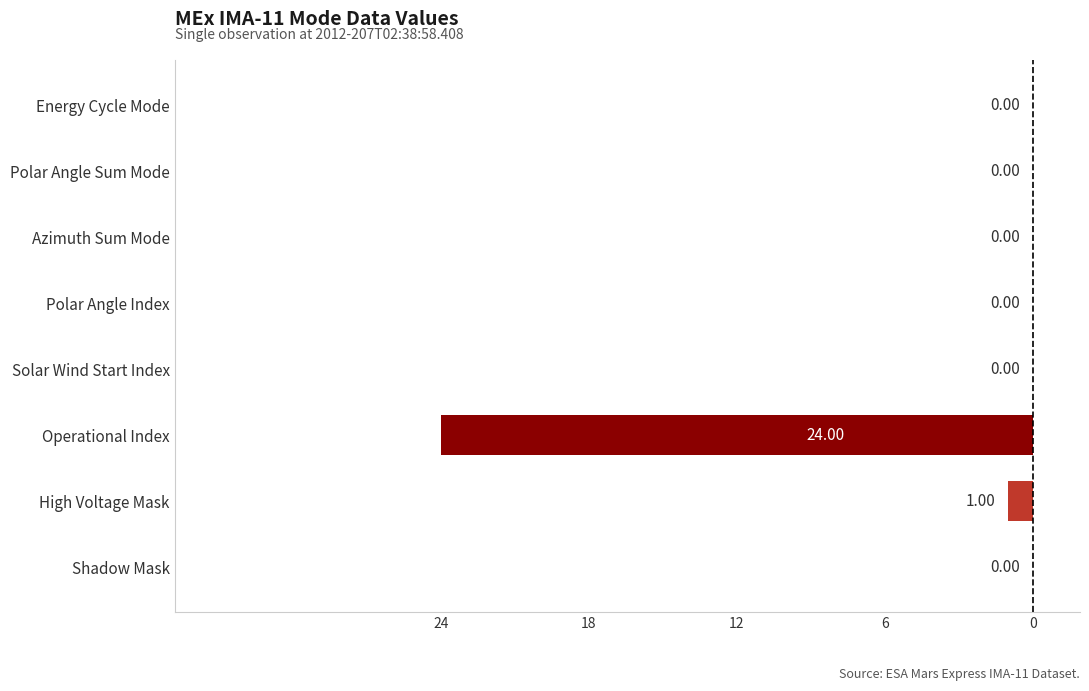

Are the bars horizontal?

Yes